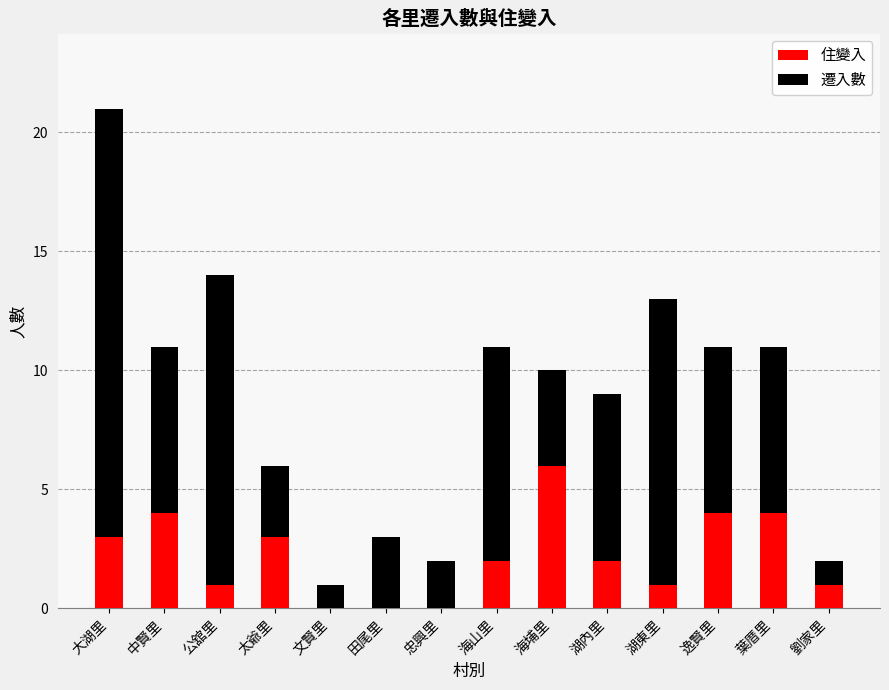

At which category is the sum across all series the highest?

大湖里